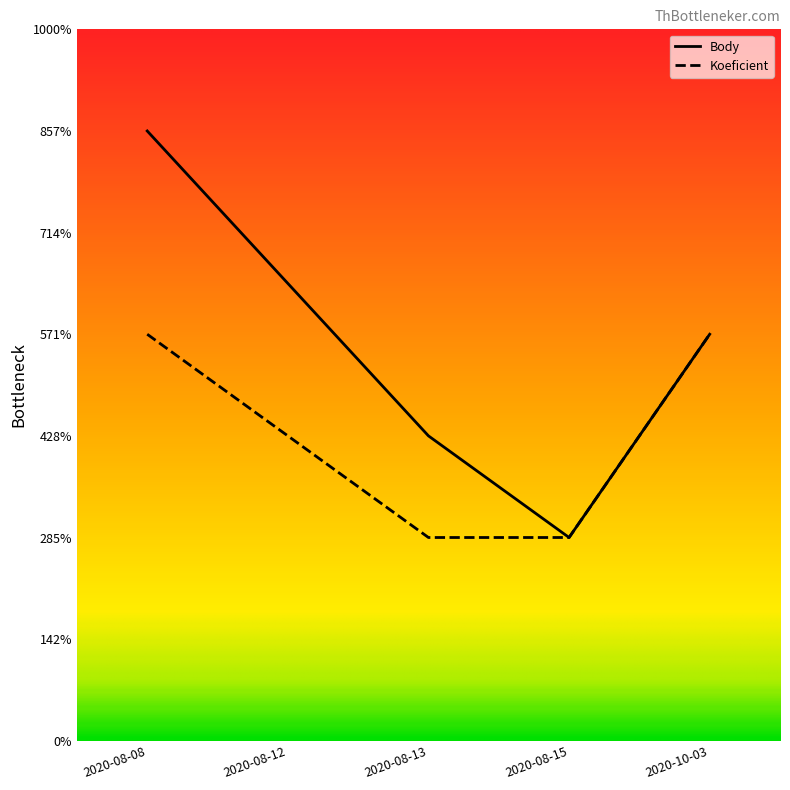

What position from the left is 2020-08-13?

3